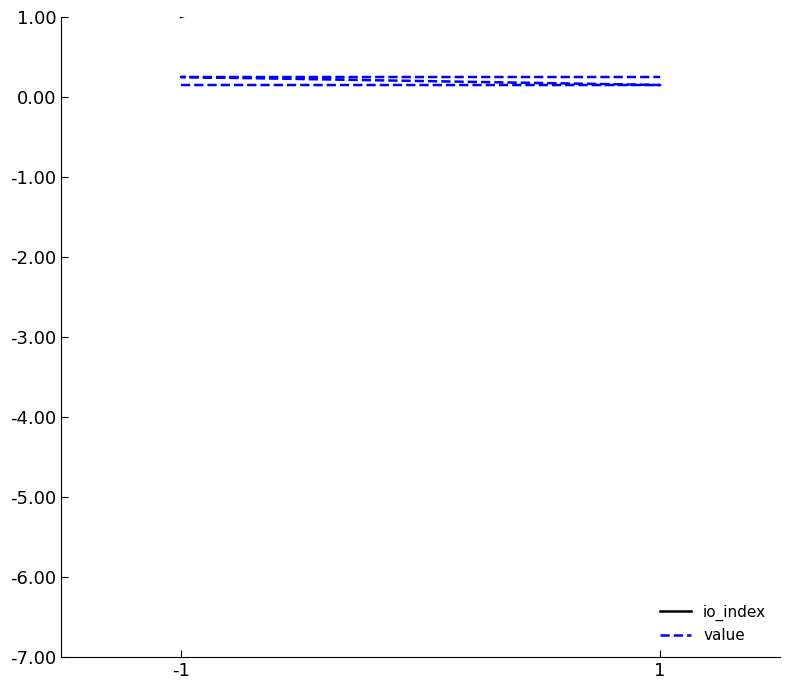

How many lines are shown in the chart?

2